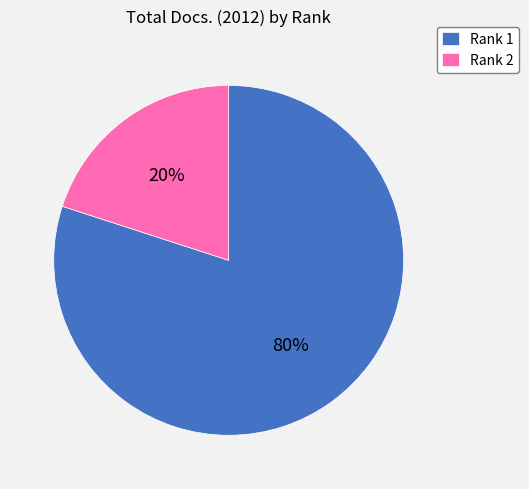

To the nearest percent, what is the difference between the Rank 1 and Rank 2 slice percentages?

60%